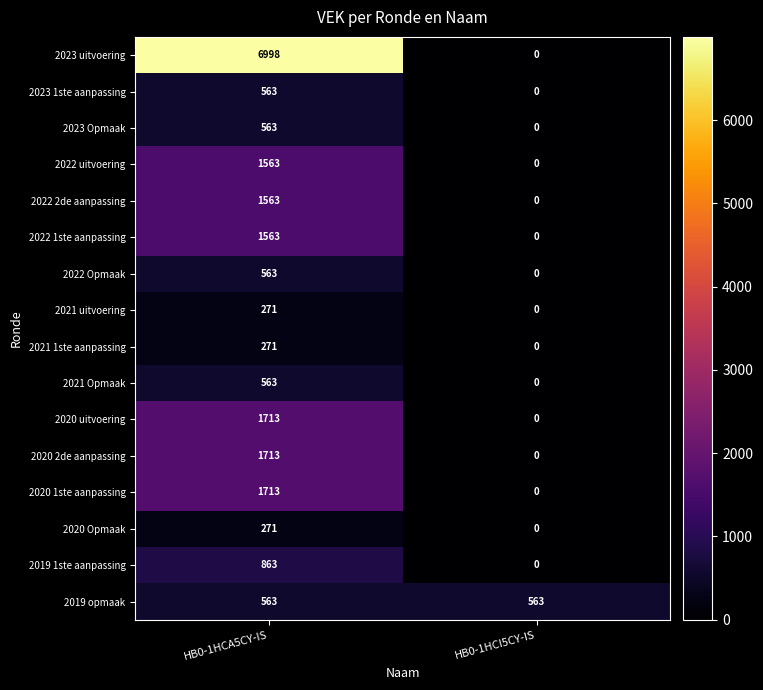

List the labels in order of 2022 1ste aanpassing value, smallest first.

HB0-1HCI5CY-IS, HB0-1HCA5CY-IS